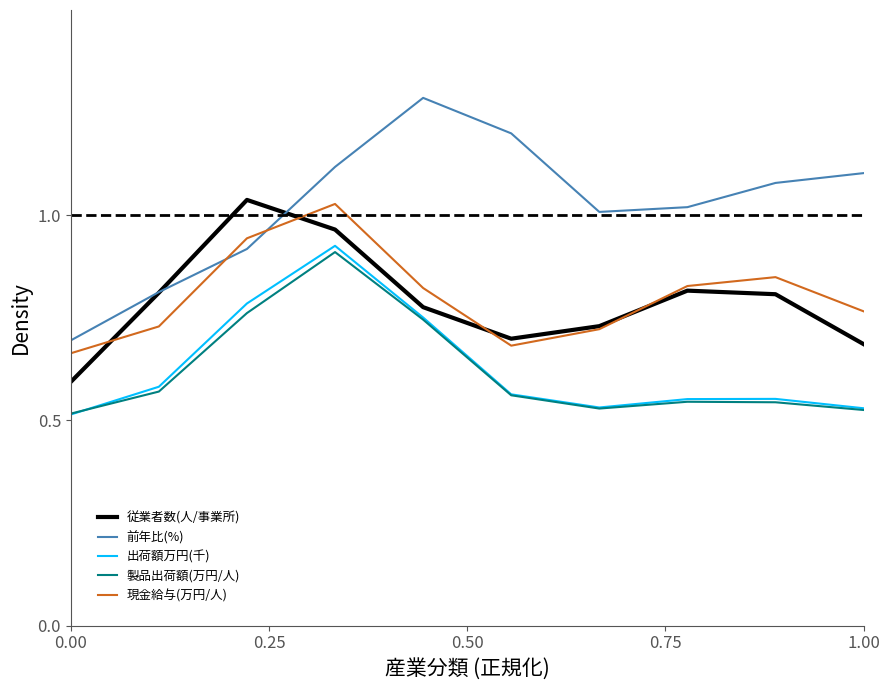

Which series has the largest total across all categories?

前年比(%)